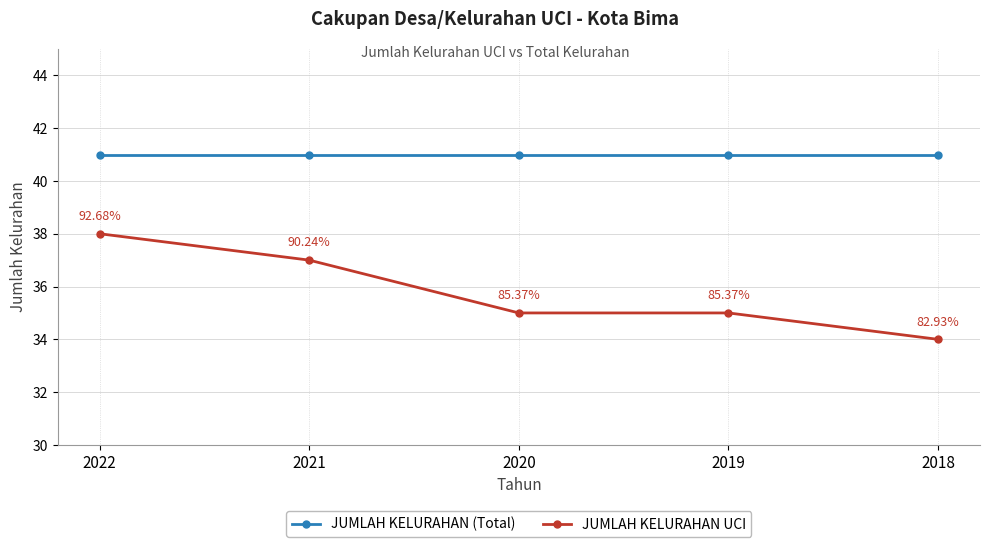

Between 2021 and 2020, which series saw the biggest shift?

JUMLAH KELURAHAN UCI